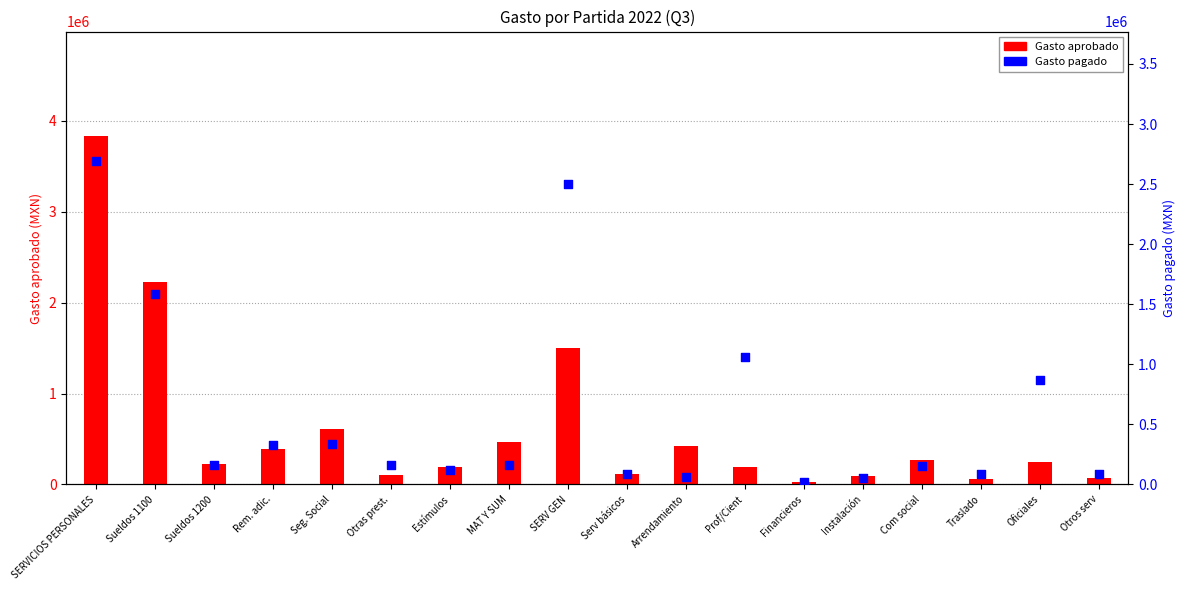

Which series has the largest total across all categories?

Gasto aprobado